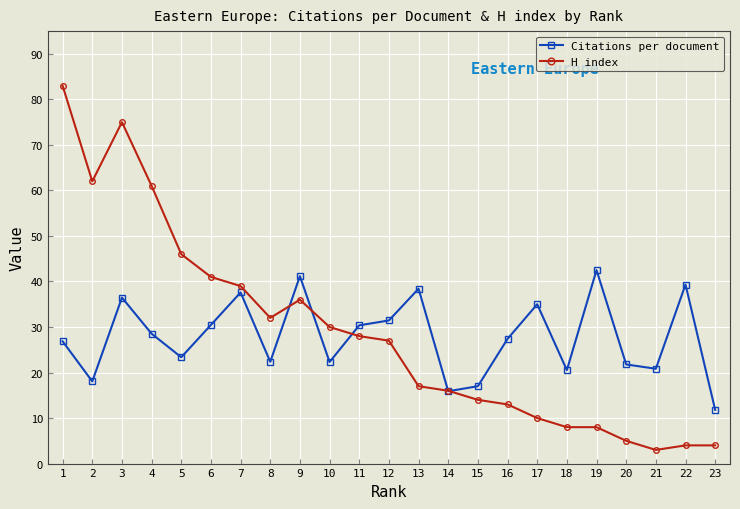

Where does the H index series first go above 27?

1